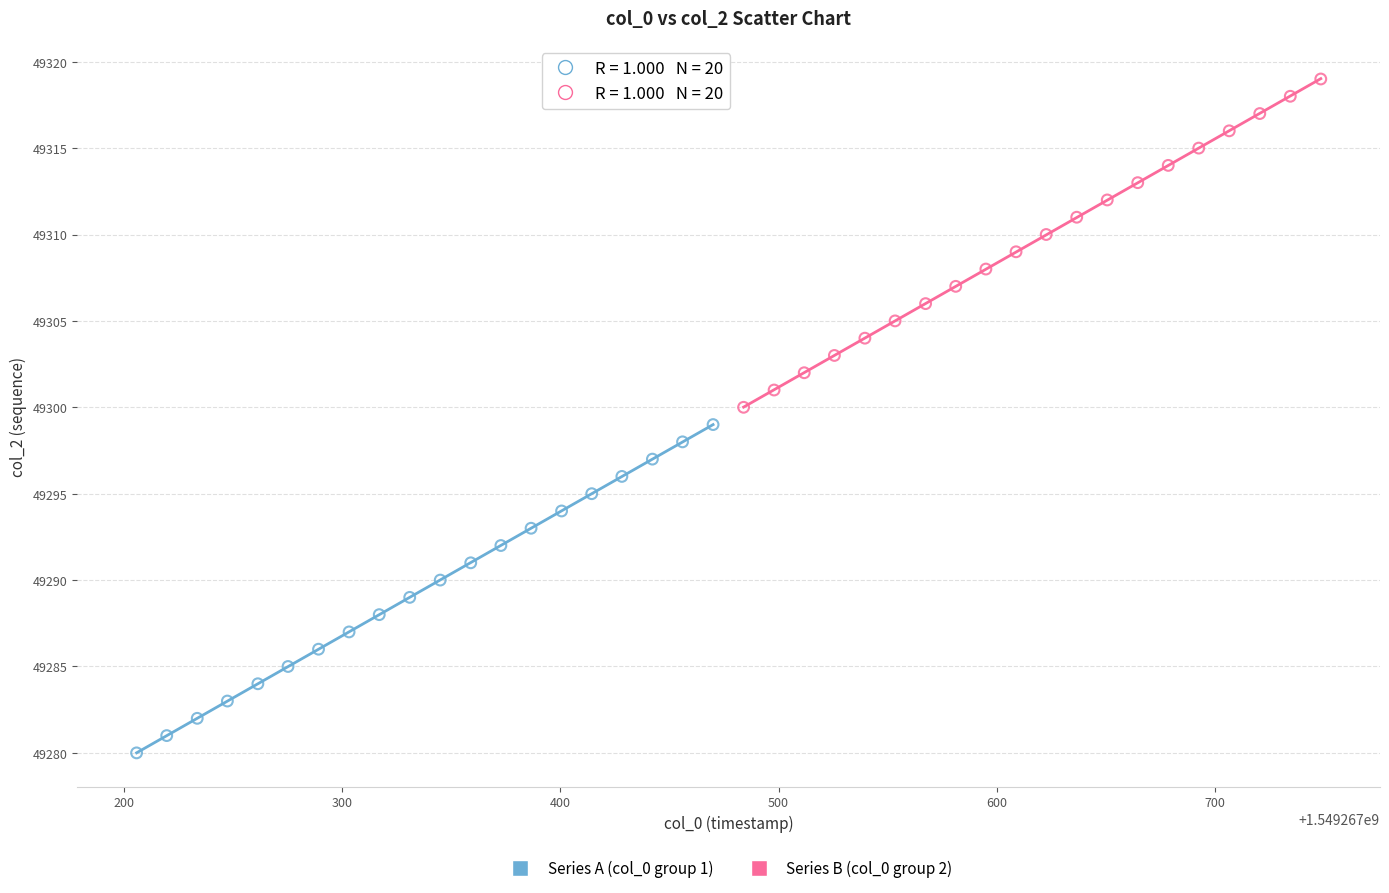

Which series contains the highest Y value?

Series B (col_0 group 2)